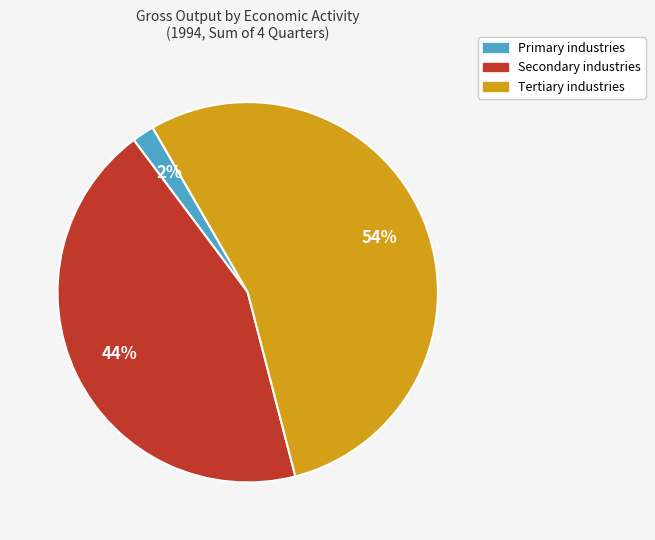

How many slices are in this pie chart?

3